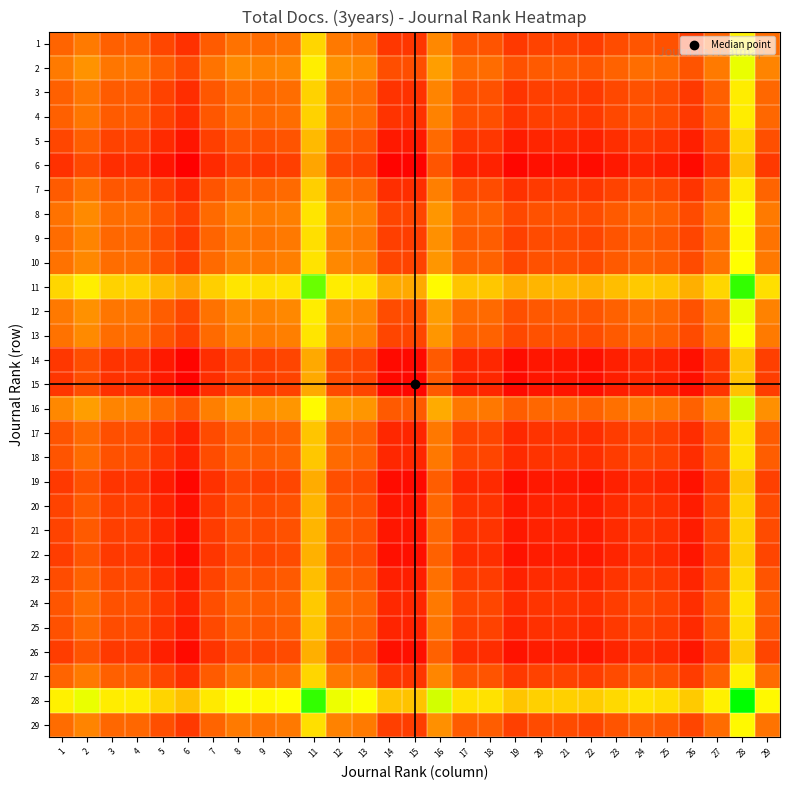

Reading right to left, what are all the values shown in this chart?

1: 29=0.3	28=0.6	27=0.3	26=0.2	25=0.2	24=0.2	23=0.2	22=0.2	21=0.2	20=0.2	19=0.2	18=0.2	17=0.2	16=0.4	15=0.1	14=0.1	13=0.3	12=0.3	11=0.6	10=0.3	9=0.3	8=0.3	7=0.2	6=0.1	5=0.2	4=0.3	3=0.3	2=0.3	1=0.3
2: 29=0.3	28=0.7	27=0.3	26=0.2	25=0.3	24=0.3	23=0.3	22=0.2	21=0.2	20=0.2	19=0.2	18=0.3	17=0.3	16=0.4	15=0.2	14=0.2	13=0.4	12=0.4	11=0.6	10=0.4	9=0.3	8=0.4	7=0.3	6=0.2	5=0.2	4=0.3	3=0.3	2=0.4	1=0.3
3: 29=0.3	28=0.6	27=0.3	26=0.2	25=0.2	24=0.2	23=0.2	22=0.2	21=0.2	20=0.2	19=0.1	18=0.2	17=0.2	16=0.3	15=0.1	14=0.1	13=0.3	12=0.3	11=0.6	10=0.3	9=0.3	8=0.3	7=0.2	6=0.1	5=0.2	4=0.2	3=0.2	2=0.3	1=0.3
4: 29=0.3	28=0.6	27=0.2	26=0.1	25=0.2	24=0.2	23=0.2	22=0.2	21=0.2	20=0.2	19=0.1	18=0.2	17=0.2	16=0.3	15=0.1	14=0.1	13=0.3	12=0.3	11=0.5	10=0.3	9=0.3	8=0.3	7=0.2	6=0.1	5=0.2	4=0.2	3=0.2	2=0.3	1=0.3
5: 29=0.2	28=0.6	27=0.2	26=0.1	25=0.1	24=0.1	23=0.1	22=0.1	21=0.1	20=0.1	19=0.1	18=0.1	17=0.1	16=0.3	15=0.1	14=0.1	13=0.2	12=0.2	11=0.5	10=0.2	9=0.2	8=0.2	7=0.2	6=0.1	5=0.1	4=0.2	3=0.2	2=0.2	1=0.2
6: 29=0.2	28=0.5	27=0.1	26=0.0	25=0.1	24=0.1	23=0.1	22=0.0	21=0.0	20=0.0	19=0.0	18=0.1	17=0.1	16=0.2	15=0.0	14=0.0	13=0.2	12=0.2	11=0.4	10=0.2	9=0.2	8=0.2	7=0.1	6=0.0	5=0.1	4=0.1	3=0.1	2=0.2	1=0.1
7: 29=0.3	28=0.6	27=0.2	26=0.1	25=0.2	24=0.2	23=0.2	22=0.1	21=0.2	20=0.2	19=0.1	18=0.2	17=0.2	16=0.3	15=0.1	14=0.1	13=0.3	12=0.3	11=0.5	10=0.3	9=0.3	8=0.3	7=0.2	6=0.1	5=0.2	4=0.2	3=0.2	2=0.3	1=0.2
8: 29=0.3	28=0.7	27=0.3	26=0.2	25=0.3	24=0.3	23=0.2	22=0.2	21=0.2	20=0.2	19=0.2	18=0.3	17=0.3	16=0.4	15=0.2	14=0.2	13=0.3	12=0.4	11=0.6	10=0.3	9=0.3	8=0.3	7=0.3	6=0.2	5=0.2	4=0.3	3=0.3	2=0.4	1=0.3
9: 29=0.3	28=0.7	27=0.3	26=0.2	25=0.2	24=0.2	23=0.2	22=0.2	21=0.2	20=0.2	19=0.2	18=0.2	17=0.2	16=0.4	15=0.2	14=0.2	13=0.3	12=0.3	11=0.6	10=0.3	9=0.3	8=0.3	7=0.3	6=0.2	5=0.2	4=0.3	3=0.3	2=0.3	1=0.3
10: 29=0.3	28=0.7	27=0.3	26=0.2	25=0.2	24=0.3	23=0.2	22=0.2	21=0.2	20=0.2	19=0.2	18=0.3	17=0.3	16=0.4	15=0.2	14=0.2	13=0.3	12=0.4	11=0.6	10=0.3	9=0.3	8=0.3	7=0.3	6=0.2	5=0.2	4=0.3	3=0.3	2=0.4	1=0.3
11: 29=0.6	28=0.9	27=0.6	26=0.5	25=0.5	24=0.5	23=0.5	22=0.5	21=0.5	20=0.5	19=0.4	18=0.5	17=0.5	16=0.7	15=0.4	14=0.4	13=0.6	12=0.6	11=0.9	10=0.6	9=0.6	8=0.6	7=0.5	6=0.4	5=0.5	4=0.5	3=0.6	2=0.6	1=0.6
12: 29=0.3	28=0.7	27=0.3	26=0.2	25=0.3	24=0.3	23=0.3	22=0.2	21=0.2	20=0.2	19=0.2	18=0.3	17=0.3	16=0.4	15=0.2	14=0.2	13=0.4	12=0.4	11=0.6	10=0.4	9=0.3	8=0.4	7=0.3	6=0.2	5=0.2	4=0.3	3=0.3	2=0.4	1=0.3
13: 29=0.3	28=0.7	27=0.3	26=0.2	25=0.3	24=0.3	23=0.2	22=0.2	21=0.2	20=0.2	19=0.2	18=0.3	17=0.3	16=0.4	15=0.2	14=0.2	13=0.3	12=0.4	11=0.6	10=0.3	9=0.3	8=0.3	7=0.3	6=0.2	5=0.2	4=0.3	3=0.3	2=0.4	1=0.3
14: 29=0.2	28=0.5	27=0.1	26=0.0	25=0.1	24=0.1	23=0.1	22=0.0	21=0.1	20=0.1	19=0.0	18=0.1	17=0.1	16=0.2	15=0.0	14=0.0	13=0.2	12=0.2	11=0.4	10=0.2	9=0.2	8=0.2	7=0.1	6=0.0	5=0.1	4=0.1	3=0.1	2=0.2	1=0.1
15: 29=0.2	28=0.5	27=0.1	26=0.0	25=0.1	24=0.1	23=0.1	22=0.0	21=0.1	20=0.1	19=0.0	18=0.1	17=0.1	16=0.2	15=0.0	14=0.0	13=0.2	12=0.2	11=0.4	10=0.2	9=0.2	8=0.2	7=0.1	6=0.0	5=0.1	4=0.1	3=0.1	2=0.2	1=0.1
16: 29=0.4	28=0.7	27=0.4	26=0.3	25=0.3	24=0.3	23=0.3	22=0.3	21=0.3	20=0.3	19=0.2	18=0.3	17=0.3	16=0.4	15=0.2	14=0.2	13=0.4	12=0.4	11=0.7	10=0.4	9=0.4	8=0.4	7=0.3	6=0.2	5=0.3	4=0.3	3=0.3	2=0.4	1=0.4
17: 29=0.2	28=0.6	27=0.2	26=0.1	25=0.2	24=0.2	23=0.2	22=0.1	21=0.1	20=0.1	19=0.1	18=0.2	17=0.2	16=0.3	15=0.1	14=0.1	13=0.3	12=0.3	11=0.5	10=0.3	9=0.2	8=0.3	7=0.2	6=0.1	5=0.1	4=0.2	3=0.2	2=0.3	1=0.2
18: 29=0.2	28=0.6	27=0.2	26=0.1	25=0.2	24=0.2	23=0.2	22=0.1	21=0.1	20=0.1	19=0.1	18=0.2	17=0.2	16=0.3	15=0.1	14=0.1	13=0.3	12=0.3	11=0.5	10=0.3	9=0.2	8=0.3	7=0.2	6=0.1	5=0.1	4=0.2	3=0.2	2=0.3	1=0.2
19: 29=0.2	28=0.5	27=0.1	26=0.0	25=0.1	24=0.1	23=0.1	22=0.1	21=0.1	20=0.1	19=0.0	18=0.1	17=0.1	16=0.2	15=0.0	14=0.0	13=0.2	12=0.2	11=0.4	10=0.2	9=0.2	8=0.2	7=0.1	6=0.0	5=0.1	4=0.1	3=0.1	2=0.2	1=0.2
20: 29=0.2	28=0.5	27=0.2	26=0.1	25=0.1	24=0.1	23=0.1	22=0.1	21=0.1	20=0.1	19=0.1	18=0.1	17=0.1	16=0.3	15=0.1	14=0.1	13=0.2	12=0.2	11=0.5	10=0.2	9=0.2	8=0.2	7=0.2	6=0.0	5=0.1	4=0.2	3=0.2	2=0.2	1=0.2
21: 29=0.2	28=0.5	27=0.2	26=0.1	25=0.1	24=0.1	23=0.1	22=0.1	21=0.1	20=0.1	19=0.1	18=0.1	17=0.1	16=0.3	15=0.1	14=0.1	13=0.2	12=0.2	11=0.5	10=0.2	9=0.2	8=0.2	7=0.2	6=0.0	5=0.1	4=0.2	3=0.2	2=0.2	1=0.2
22: 29=0.2	28=0.5	27=0.2	26=0.1	25=0.1	24=0.1	23=0.1	22=0.1	21=0.1	20=0.1	19=0.1	18=0.1	17=0.1	16=0.3	15=0.0	14=0.0	13=0.2	12=0.2	11=0.5	10=0.2	9=0.2	8=0.2	7=0.1	6=0.0	5=0.1	4=0.2	3=0.2	2=0.2	1=0.2
23: 29=0.2	28=0.6	27=0.2	26=0.1	25=0.2	24=0.2	23=0.1	22=0.1	21=0.1	20=0.1	19=0.1	18=0.2	17=0.2	16=0.3	15=0.1	14=0.1	13=0.2	12=0.3	11=0.5	10=0.2	9=0.2	8=0.2	7=0.2	6=0.1	5=0.1	4=0.2	3=0.2	2=0.3	1=0.2
24: 29=0.2	28=0.6	27=0.2	26=0.1	25=0.2	24=0.2	23=0.2	22=0.1	21=0.1	20=0.1	19=0.1	18=0.2	17=0.2	16=0.3	15=0.1	14=0.1	13=0.3	12=0.3	11=0.5	10=0.3	9=0.2	8=0.3	7=0.2	6=0.1	5=0.1	4=0.2	3=0.2	2=0.3	1=0.2
25: 29=0.2	28=0.6	27=0.2	26=0.1	25=0.2	24=0.2	23=0.2	22=0.1	21=0.1	20=0.1	19=0.1	18=0.2	17=0.2	16=0.3	15=0.1	14=0.1	13=0.3	12=0.3	11=0.5	10=0.2	9=0.2	8=0.3	7=0.2	6=0.1	5=0.1	4=0.2	3=0.2	2=0.3	1=0.2
26: 29=0.2	28=0.5	27=0.2	26=0.1	25=0.1	24=0.1	23=0.1	22=0.1	21=0.1	20=0.1	19=0.0	18=0.1	17=0.1	16=0.3	15=0.0	14=0.0	13=0.2	12=0.2	11=0.5	10=0.2	9=0.2	8=0.2	7=0.1	6=0.0	5=0.1	4=0.1	3=0.2	2=0.2	1=0.2
27: 29=0.3	28=0.6	27=0.3	26=0.2	25=0.2	24=0.2	23=0.2	22=0.2	21=0.2	20=0.2	19=0.1	18=0.2	17=0.2	16=0.4	15=0.1	14=0.1	13=0.3	12=0.3	11=0.6	10=0.3	9=0.3	8=0.3	7=0.2	6=0.1	5=0.2	4=0.2	3=0.3	2=0.3	1=0.3
28: 29=0.7	28=1.0	27=0.6	26=0.5	25=0.6	24=0.6	23=0.6	22=0.5	21=0.5	20=0.5	19=0.5	18=0.6	17=0.6	16=0.7	15=0.5	14=0.5	13=0.7	12=0.7	11=0.9	10=0.7	9=0.7	8=0.7	7=0.6	6=0.5	5=0.6	4=0.6	3=0.6	2=0.7	1=0.6
29: 29=0.3	28=0.7	27=0.3	26=0.2	25=0.2	24=0.2	23=0.2	22=0.2	21=0.2	20=0.2	19=0.2	18=0.2	17=0.2	16=0.4	15=0.2	14=0.2	13=0.3	12=0.3	11=0.6	10=0.3	9=0.3	8=0.3	7=0.3	6=0.2	5=0.2	4=0.3	3=0.3	2=0.3	1=0.3